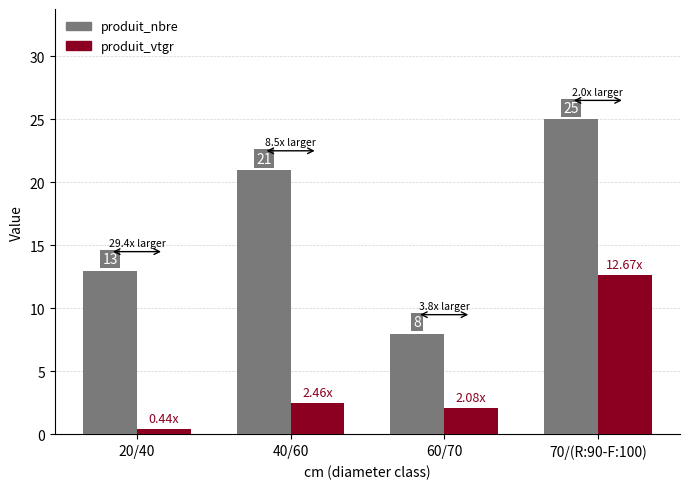

What is the label of the 2nd bar from the right?

60/70